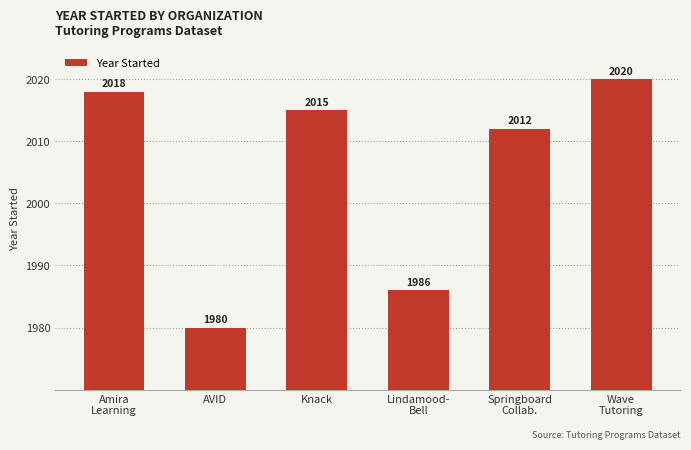

Which category has the lowest value across all series?

AVID